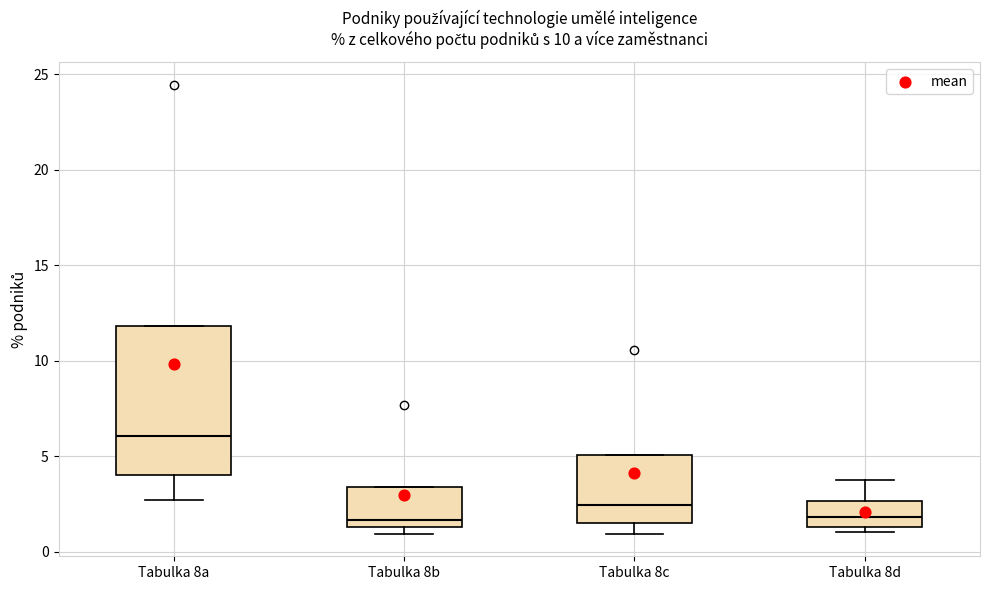

Where does the lower whisker of the box for Tabulka 8a end on the y-axis? The values are not printed on the chart, so give them approximately, as read against the axis.

2.5